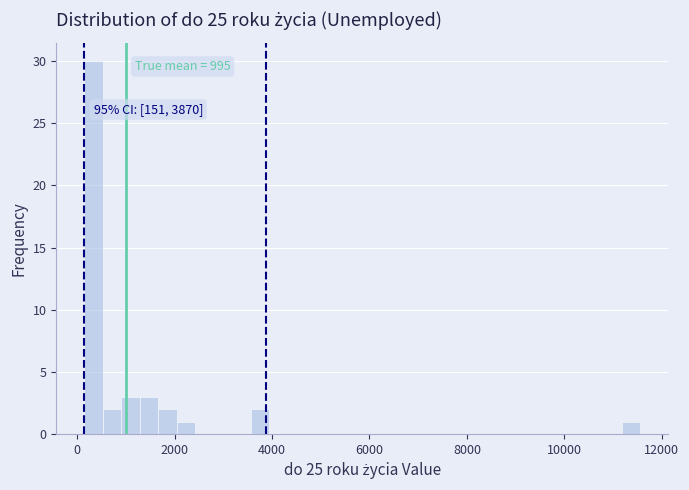

Read against the x-axis, roughly where is the centre of the tallest bar?

400